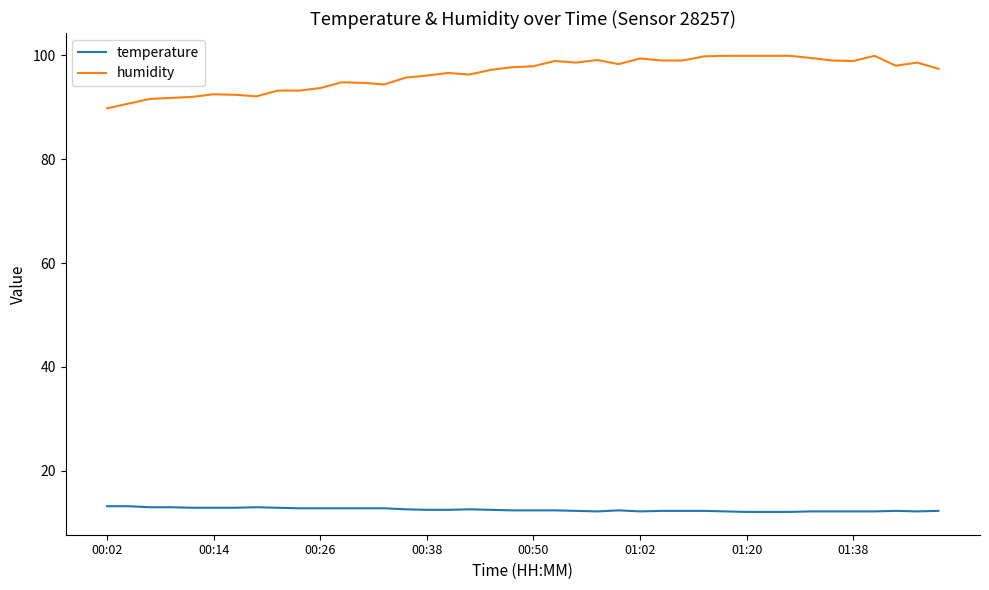

What is the smallest value displayed?

12.1